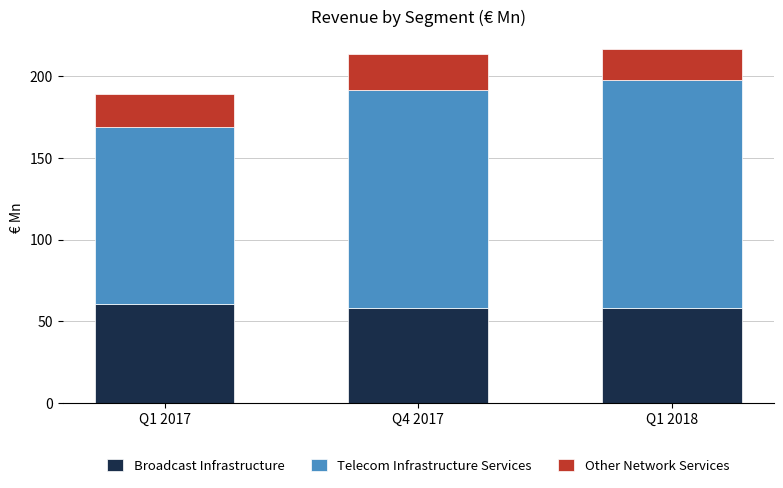

What is the total value across all series at Q1 2017?

189.0